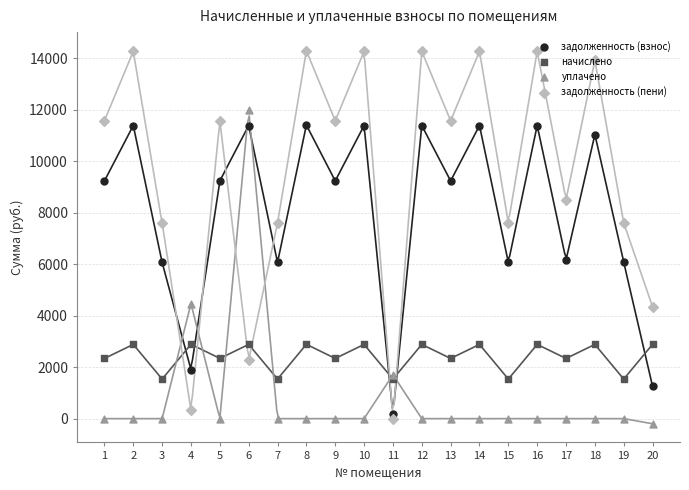

At how many categories does at least one series exceed 11902?

8